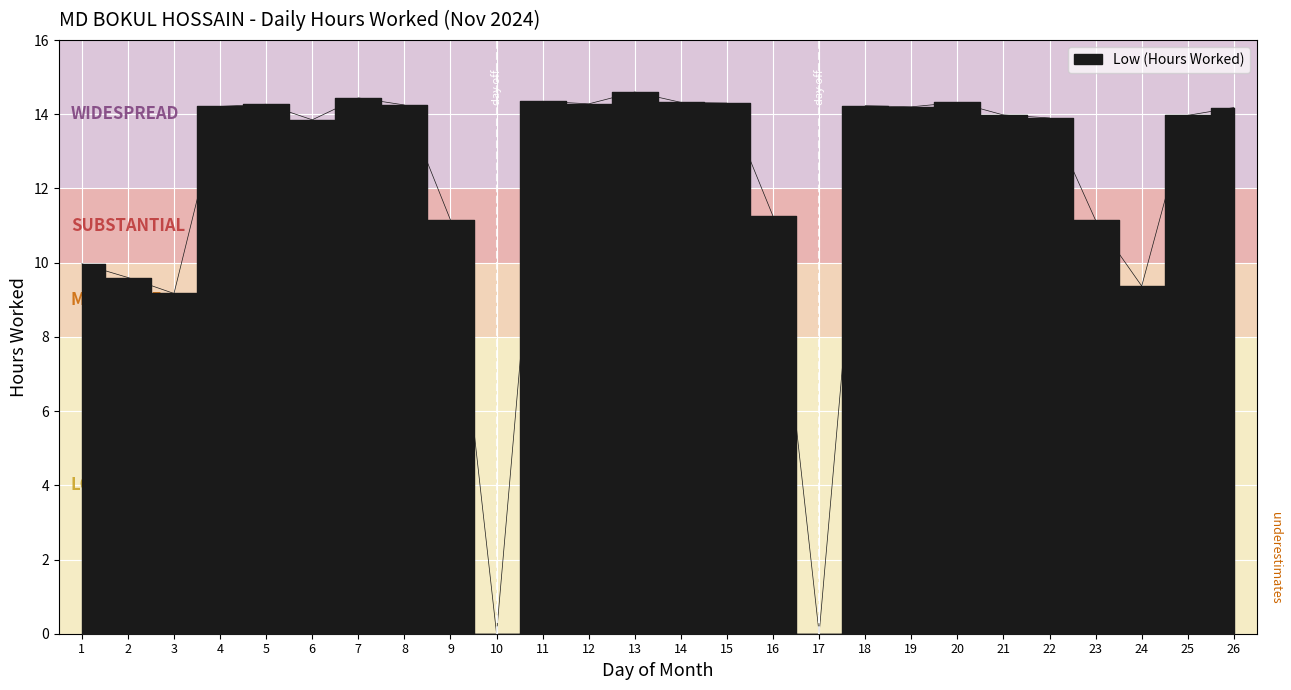

Rank the categories by value from highest to lowest.

13, 7, 11, 14, 20, 15, 12, 5, 8, 18, 4, 19, 26, 21, 25, 22, 6, 16, 9, 23, 1, 2, 24, 3, 10, 17